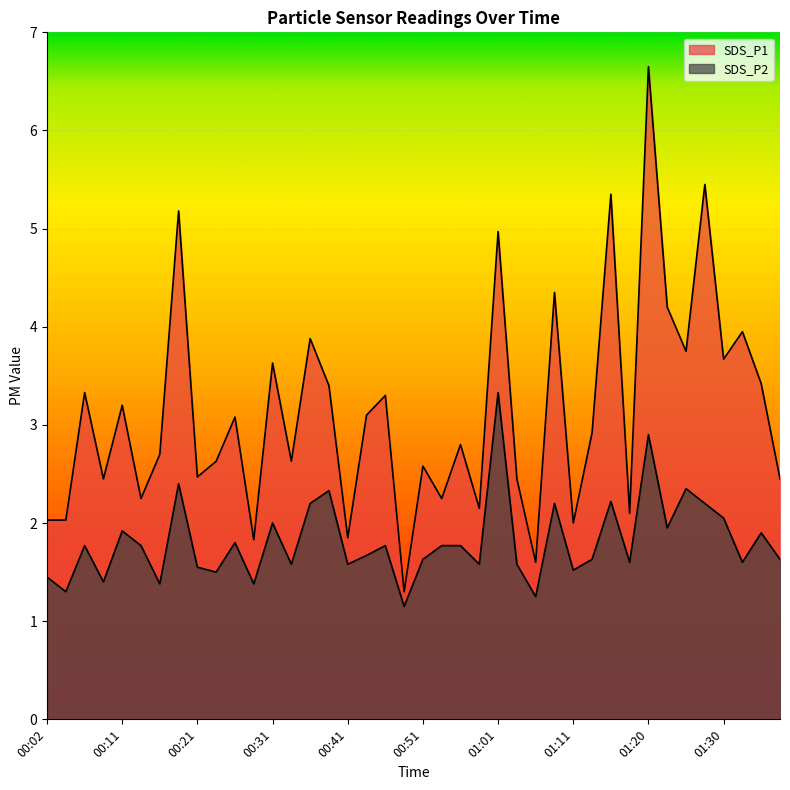

Which series has the largest total across all categories?

SDS_P1